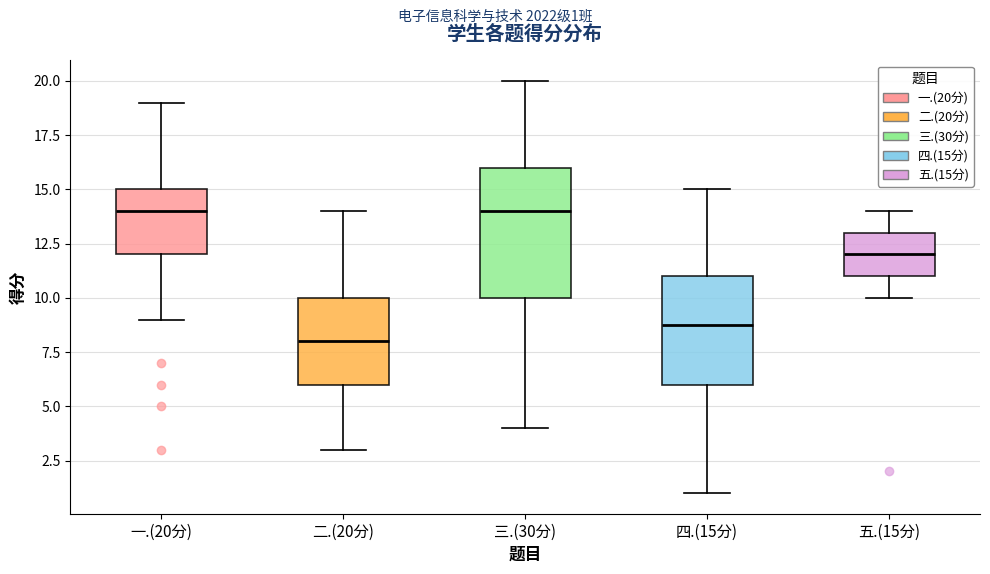

Comparing the boxes themselves (not the whiskers), which one is the tallest?

三.(30分)